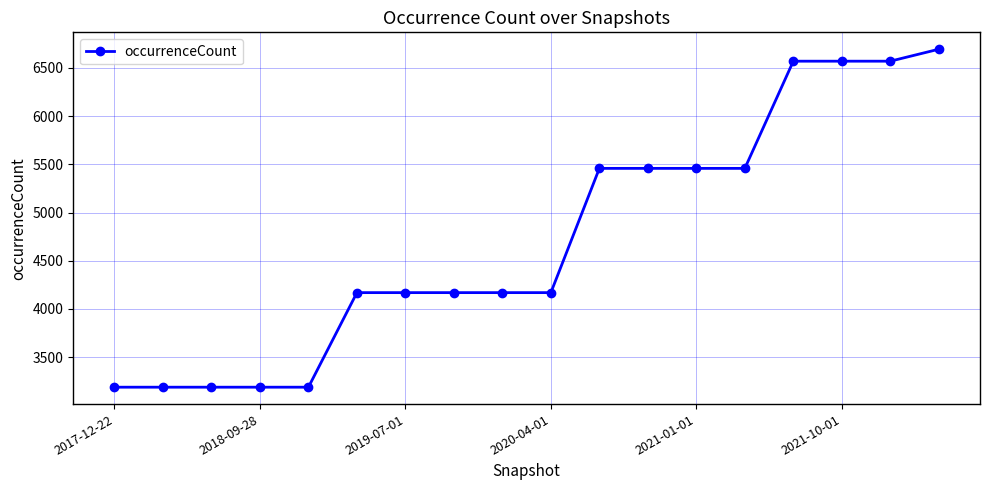

What is the value of the 13th point from the left?

5458